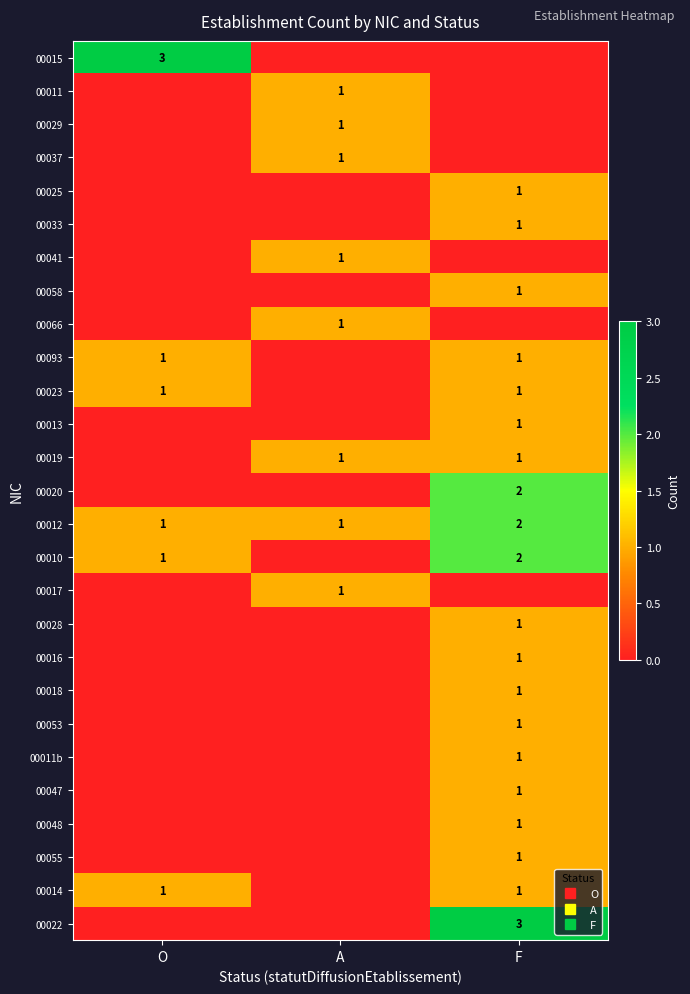

What is the maximum value shown in the chart?

3